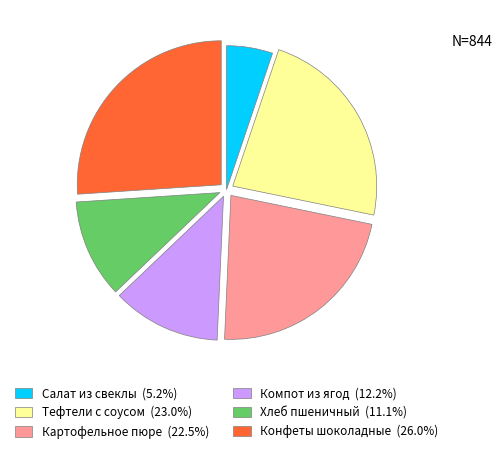

Do Конфеты шоколадные and Тефтели с соусом together represent more than half of the pie?

No